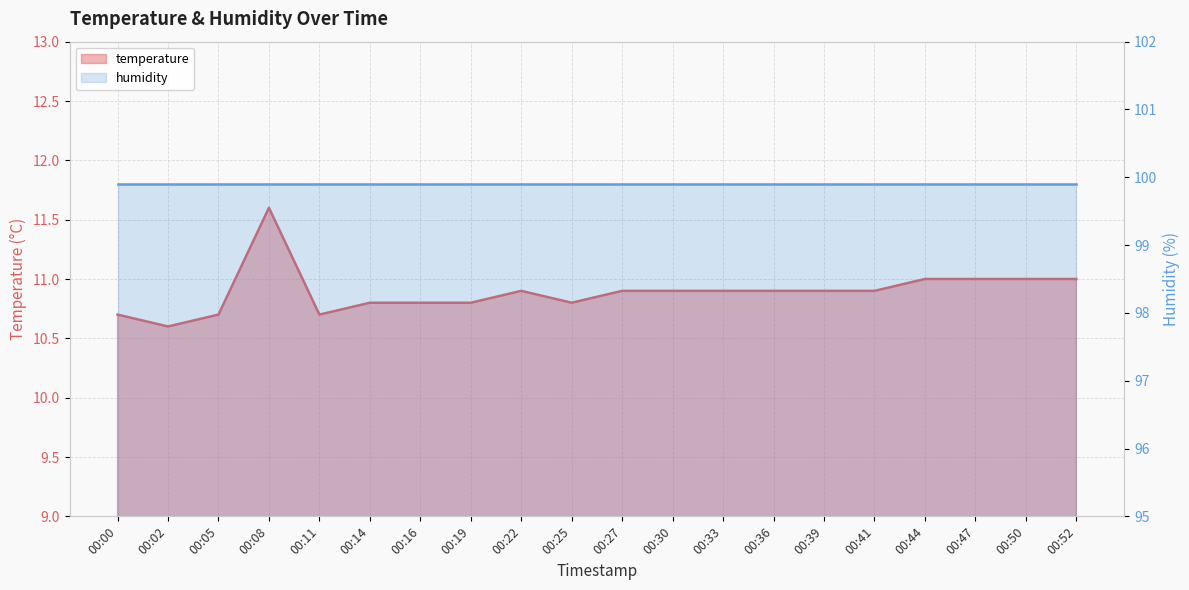

Rank the categories by value from lowest to highest.

00:02, 00:00, 00:05, 00:11, 00:14, 00:16, 00:19, 00:25, 00:22, 00:27, 00:30, 00:33, 00:36, 00:39, 00:41, 00:44, 00:47, 00:50, 00:52, 00:08